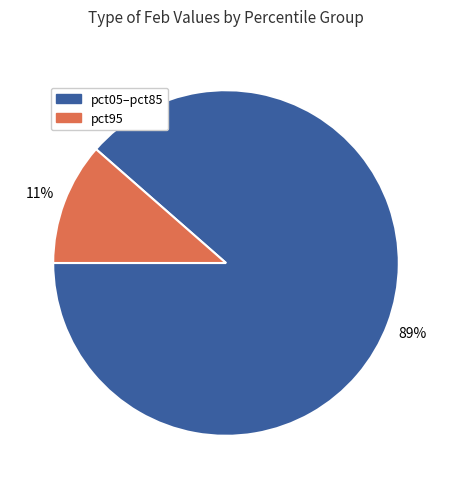

What is the smallest slice in the pie chart?

pct95